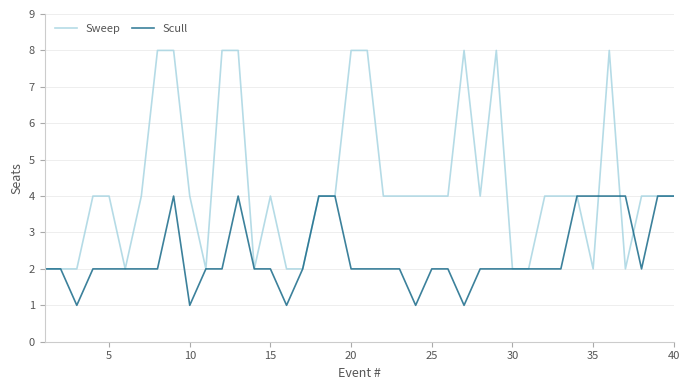

What is the highest value of the Sweep series?

8